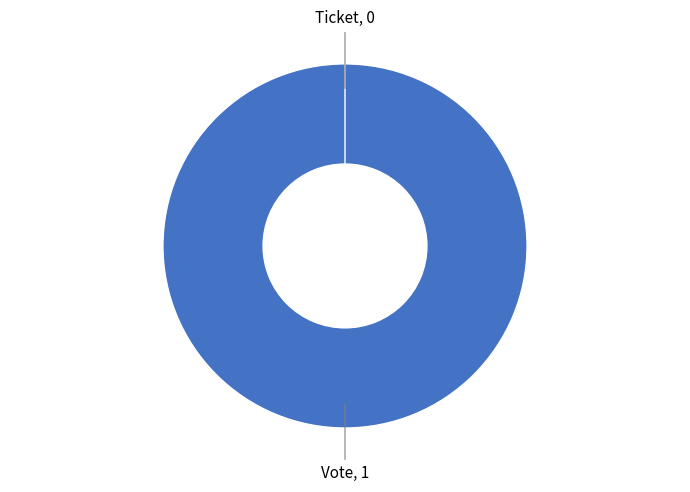

Rank the categories by value from highest to lowest.

Vote, Ticket